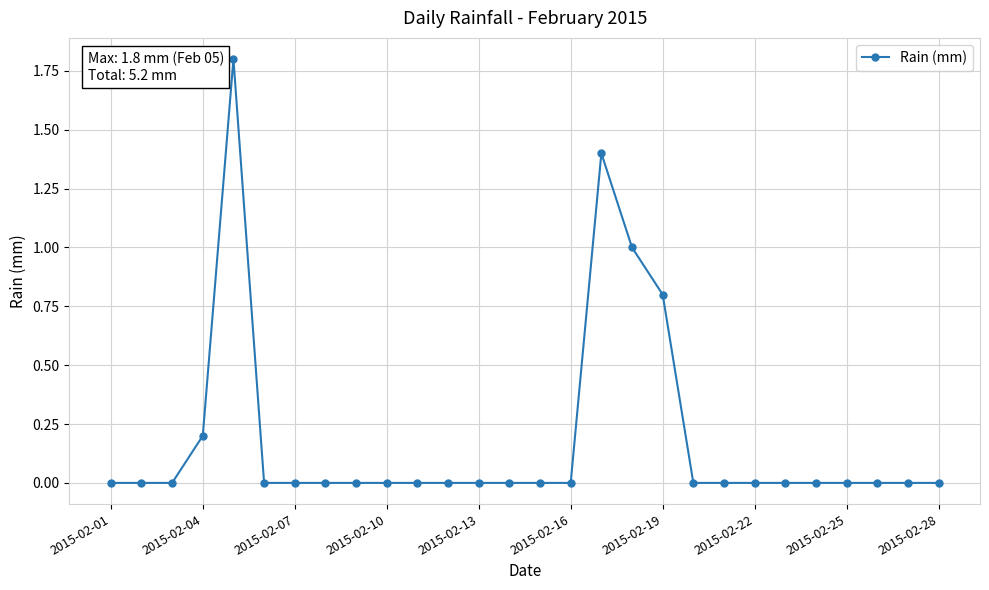

What is the difference between the maximum and second lowest values?

1.8